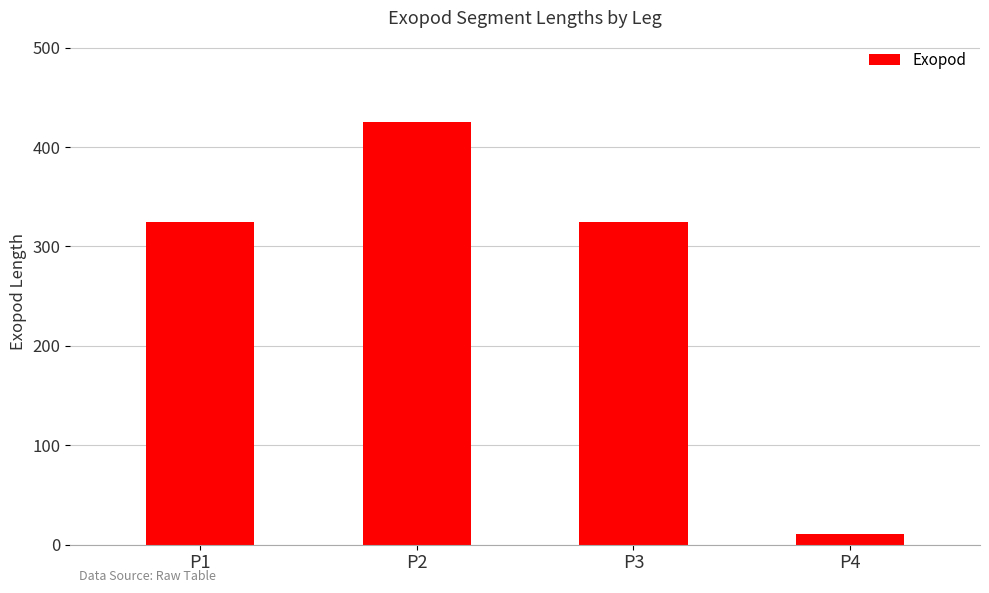

Are the bars horizontal?

No